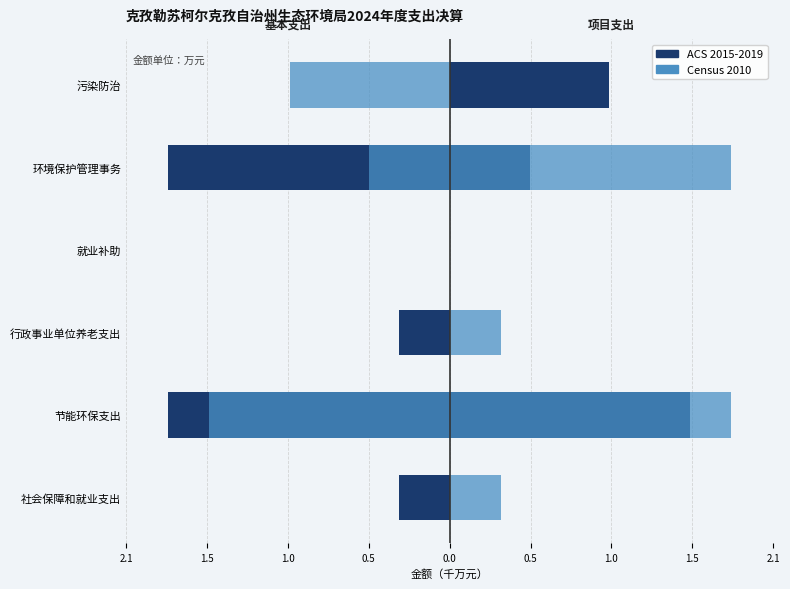

Rank the series at 行政事业单位养老支出 from lowest to highest value.

基本支出 (ACS 2015-2019), 基本支出 (Census 2010), 项目支出 (ACS 2015-2019), 项目支出 (Census 2010)